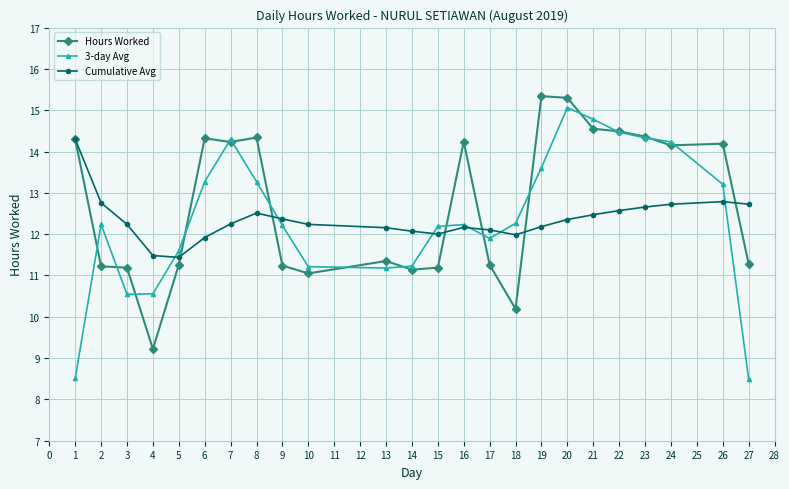

The Hours Worked series shows 5.9 at 26. True or false?

False